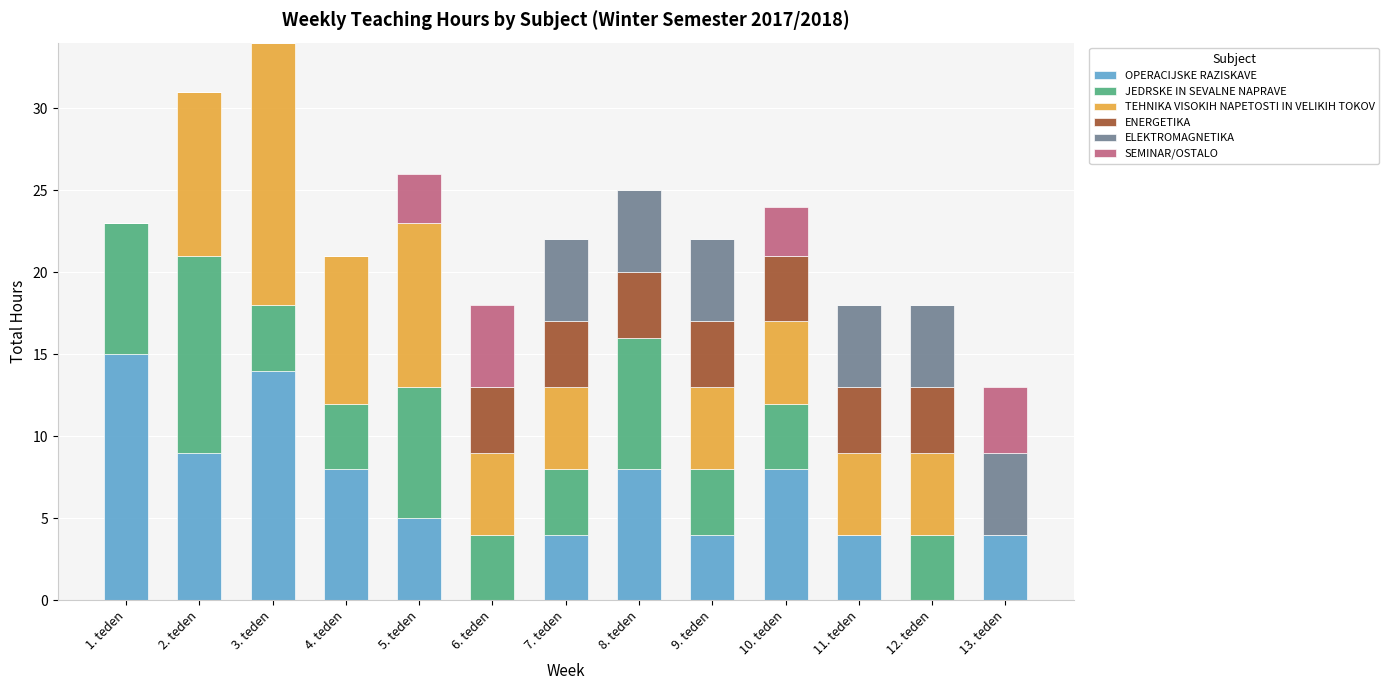

The OPERACIJSKE RAZISKAVE series shows 8 at 5. teden. True or false?

False